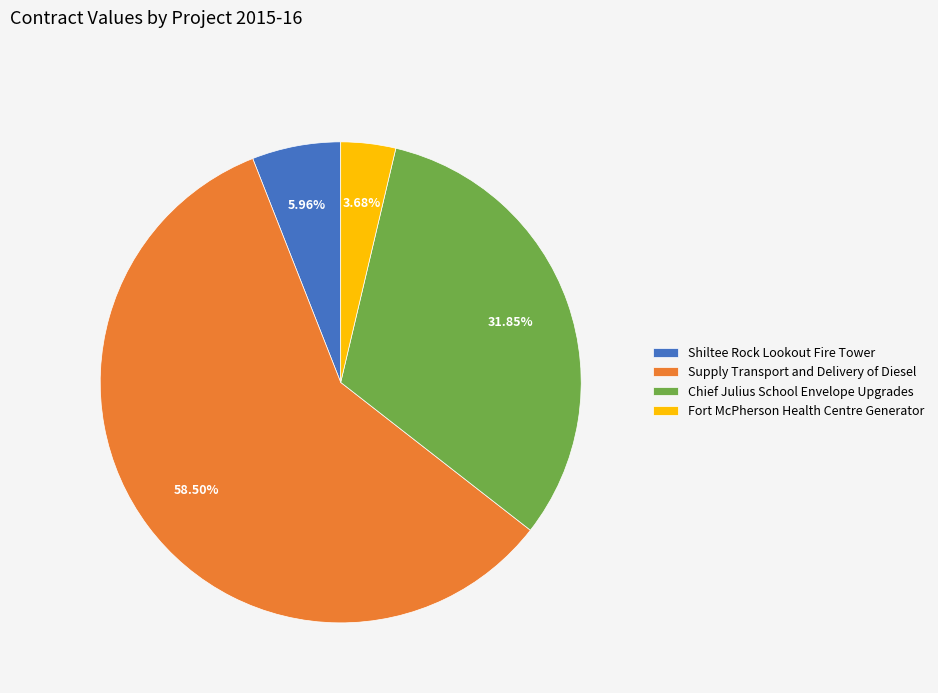

How much of the chart is everything except Fort McPherson Health Centre Generator?

96.3%